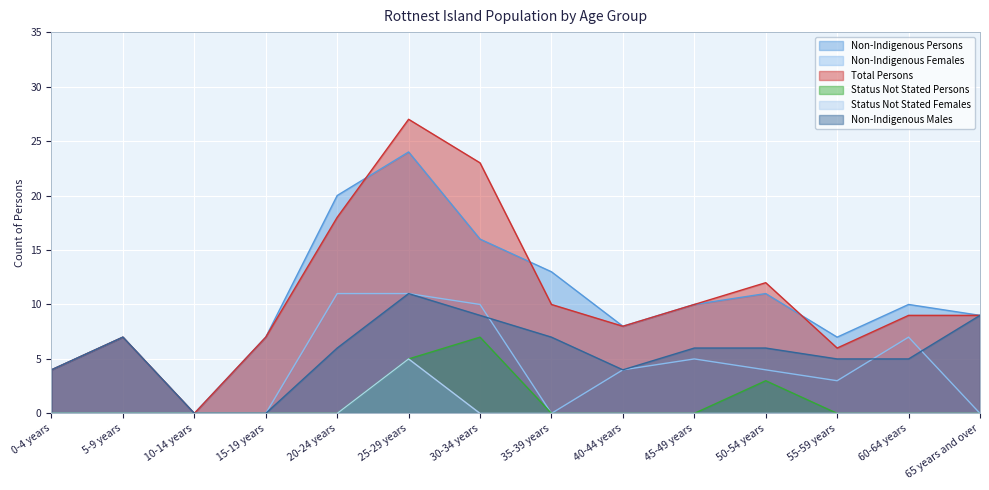

True or false: Total Persons and Non-Indigenous Females intersect in this chart.

False